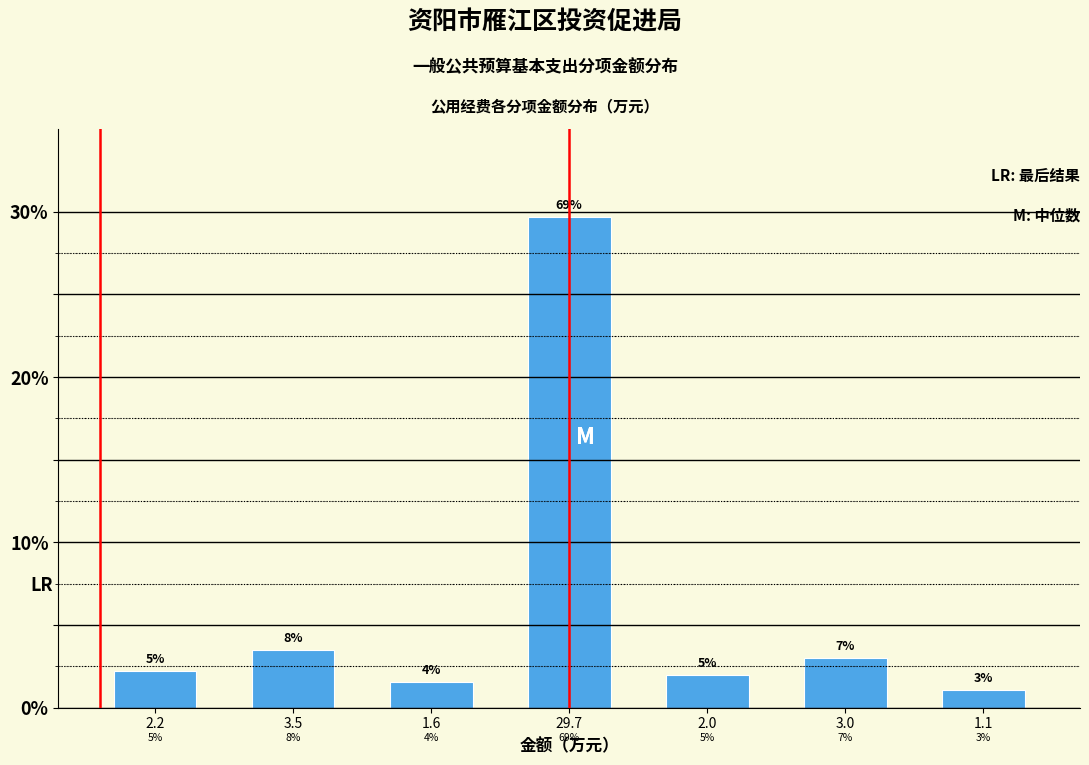

Are the bars horizontal?

No